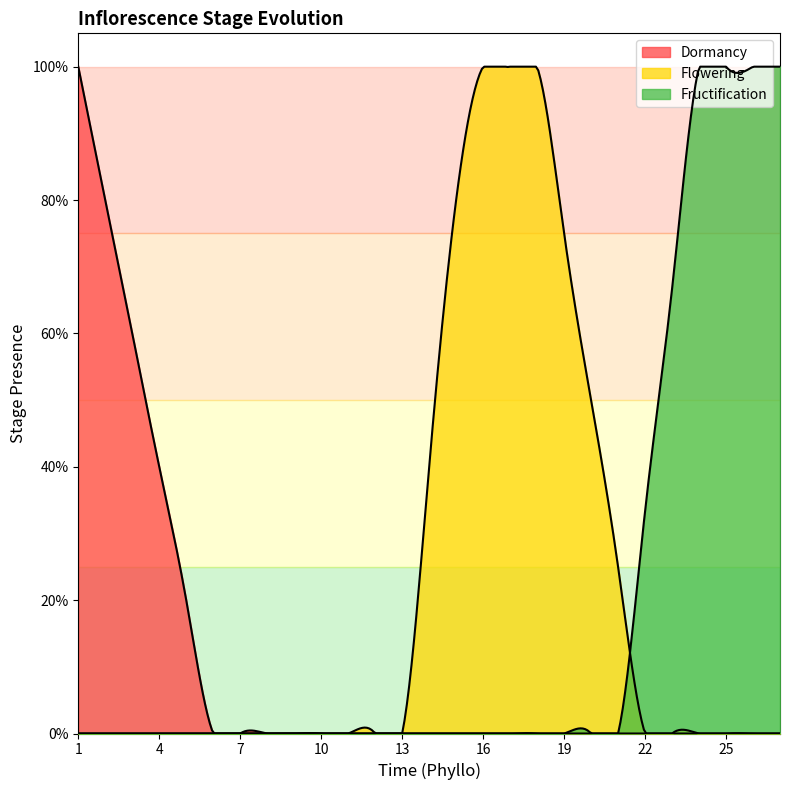

True or false: Dormancy and Flowering intersect in this chart.

False